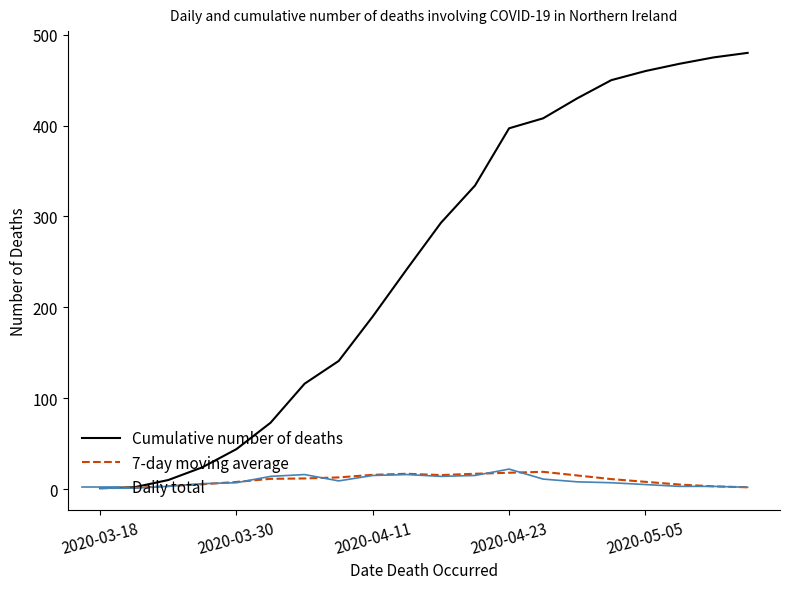

Which series has the widest spread of values?

Cumulative number of deaths